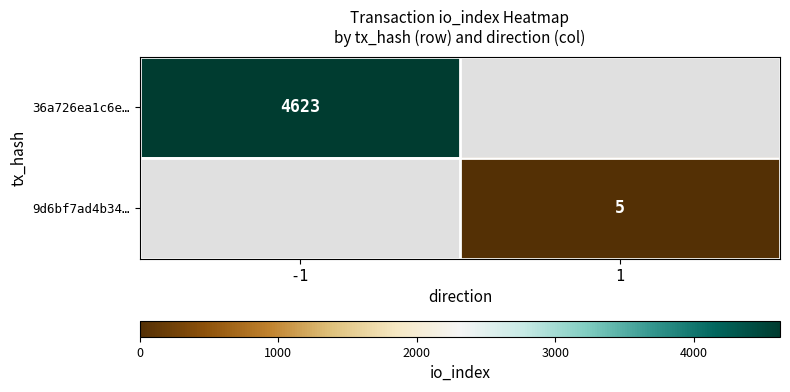

The value of 9d6bf7ad4b34… at 1 is 2. True or false?

False